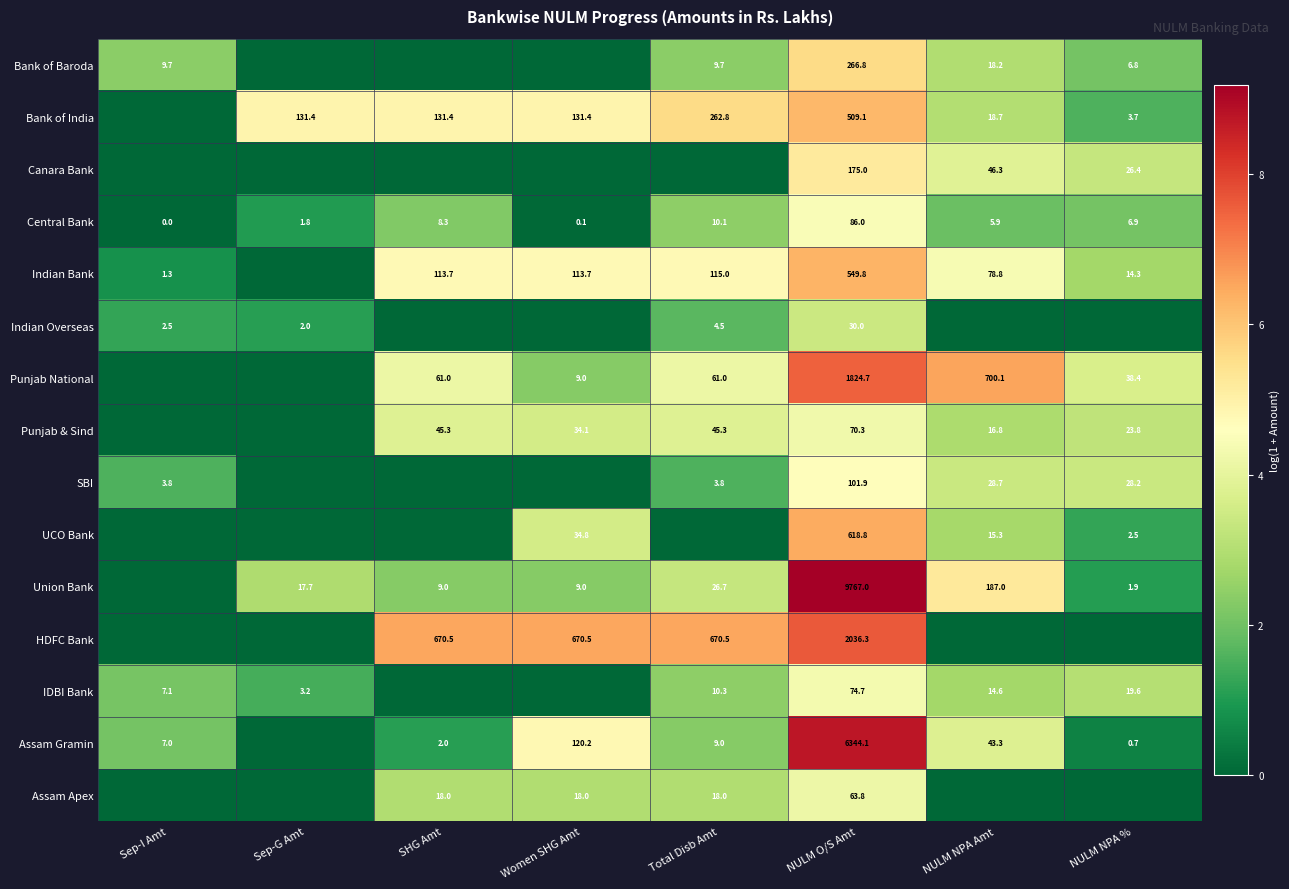

What is the difference between the Union Bank values at NULM NPA Amt and Women SHG Amt?

178.0